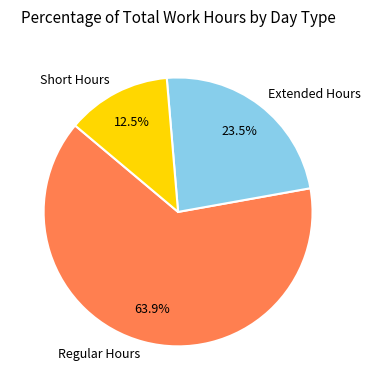

Is there a majority slice in this chart?

Yes